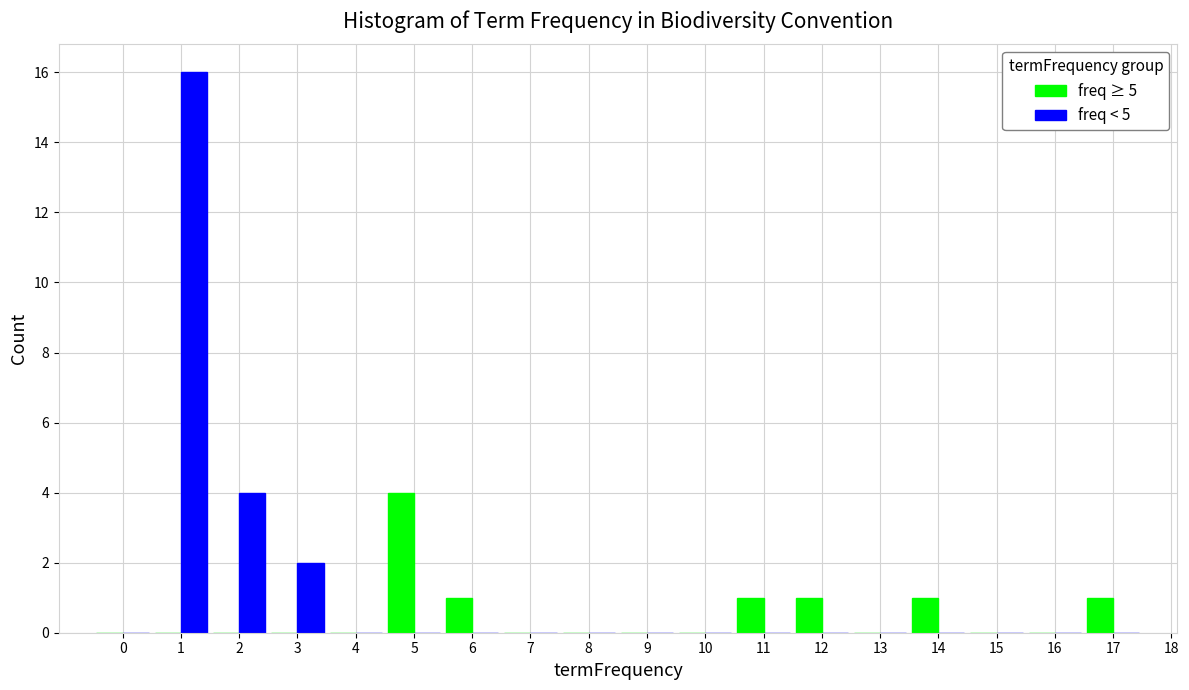

In the freq ≥ 5 series, which range on the x-axis has the tallest bar?

4.5 to 5.5